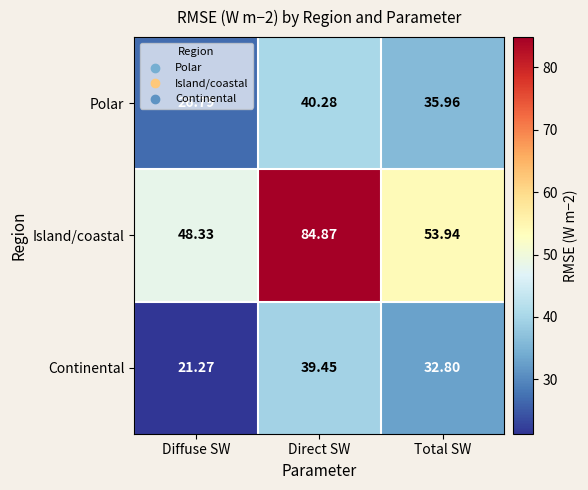

Between Direct SW and Total SW, which series saw the biggest shift?

Island/coastal